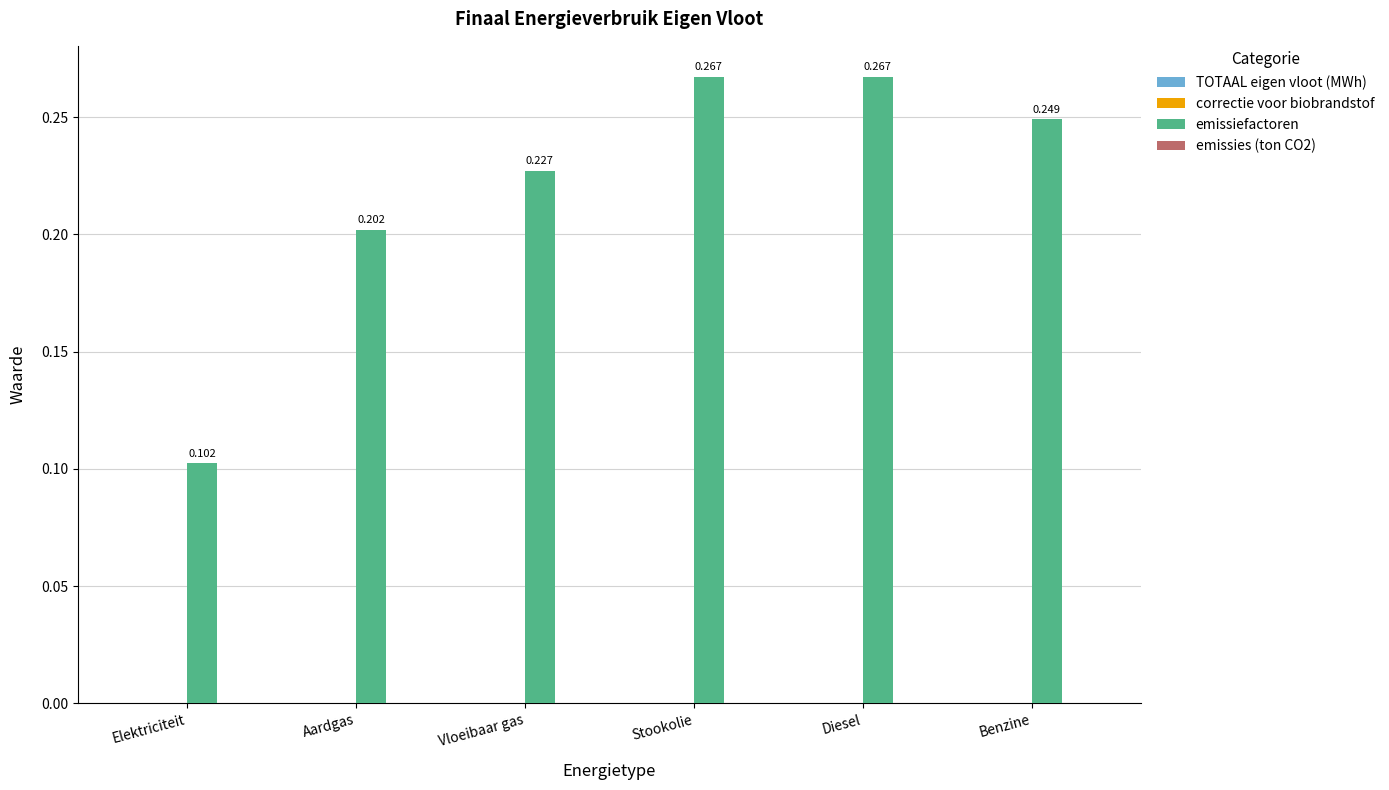

Which has a higher value, Diesel or Benzine?

Diesel